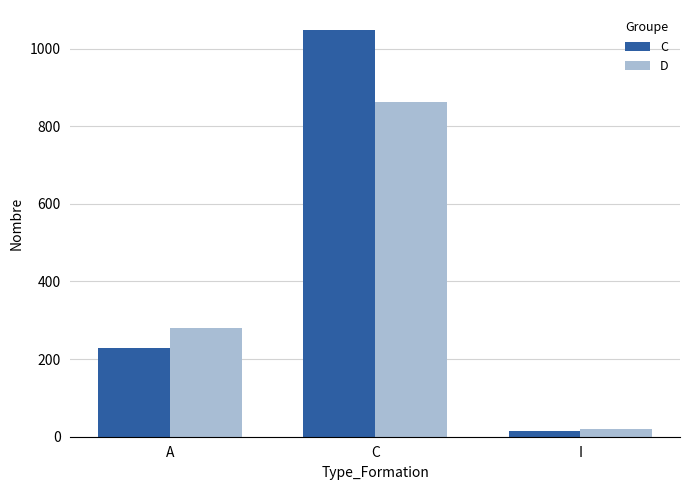

The value of C at I is 16. True or false?

True